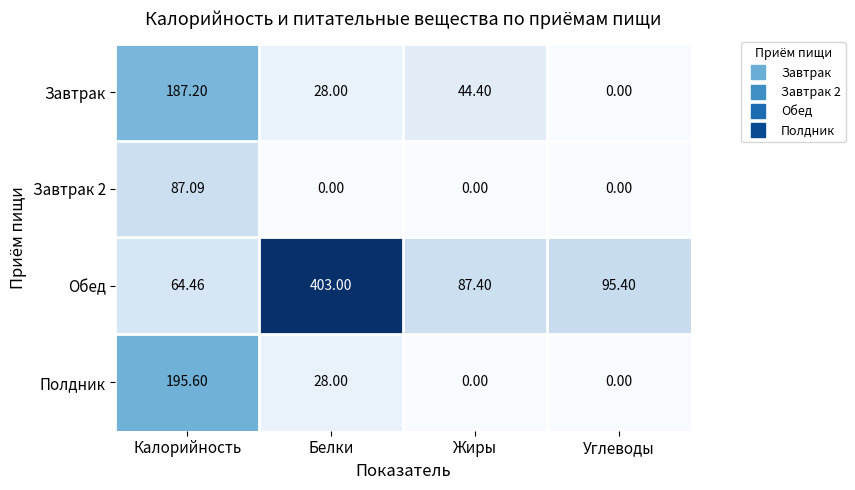

At which label does Завтрак reach its minimum?

Углеводы